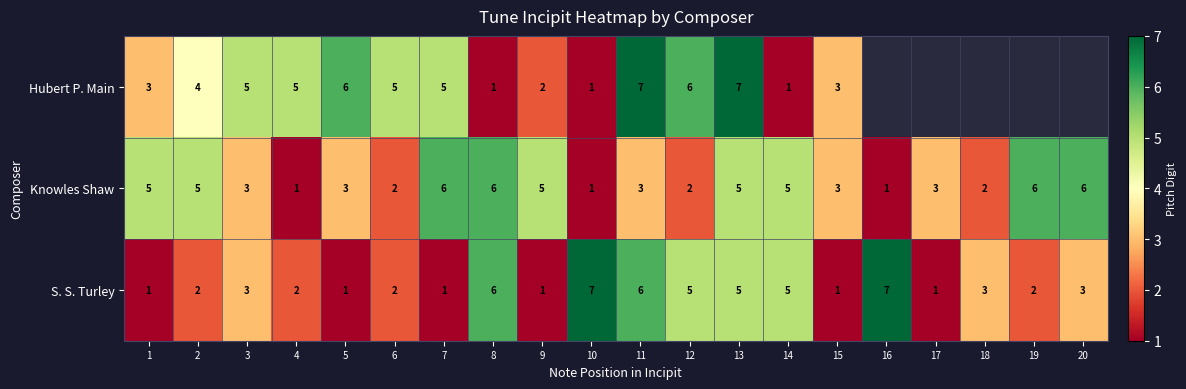

Which series changed the most between 4 and 12?

S. S. Turley